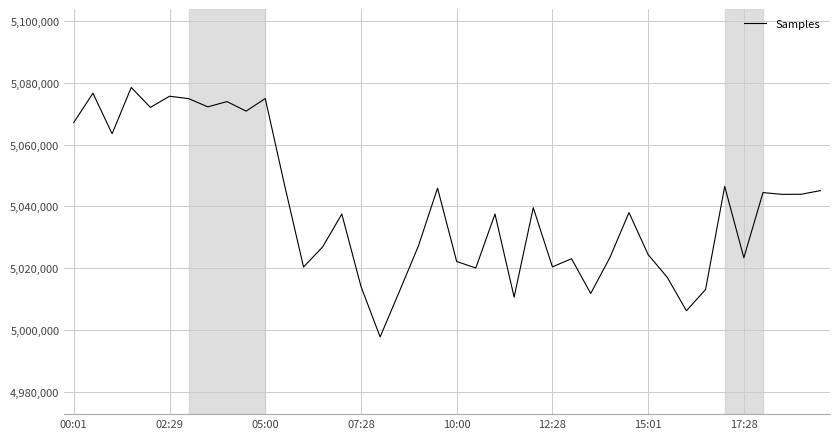

What is the difference between the maximum and minimum values?

80729